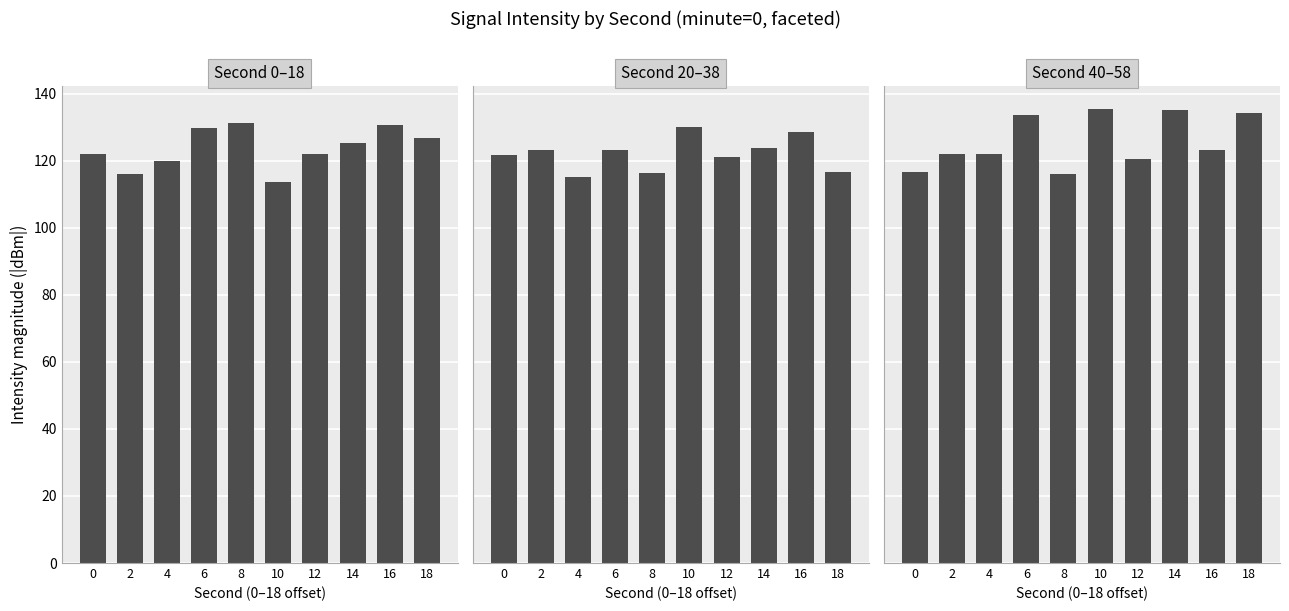

What is the average value of the Second 0–18 series?

123.7